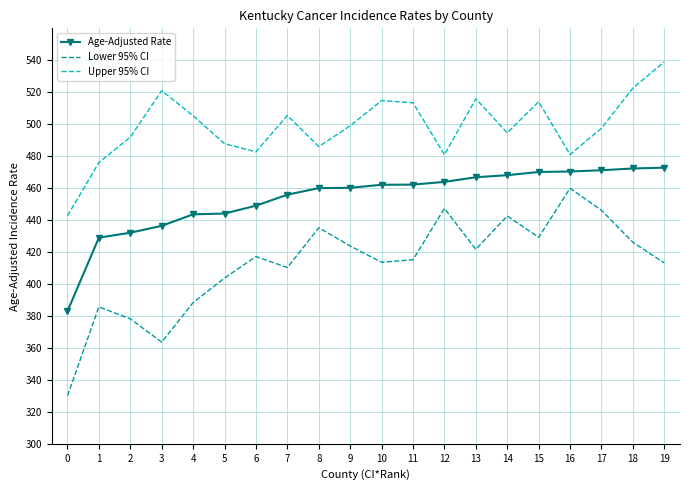

True or false: Upper 95% CI and Age-Adjusted Rate cross at least once.

False